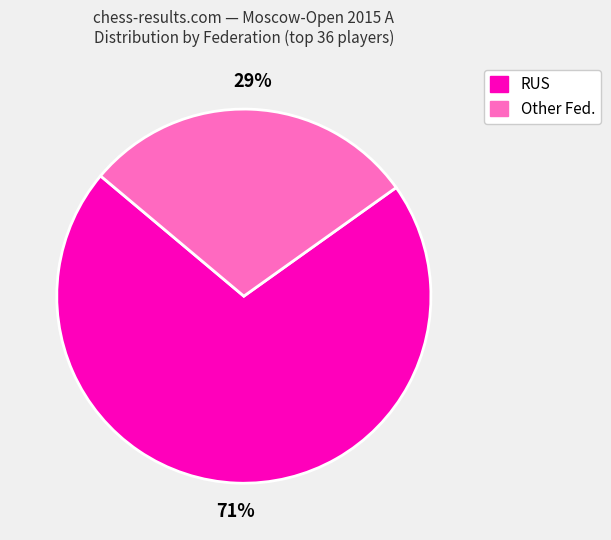

To the nearest percent, what is the difference between the largest and smallest slice percentages?

42%